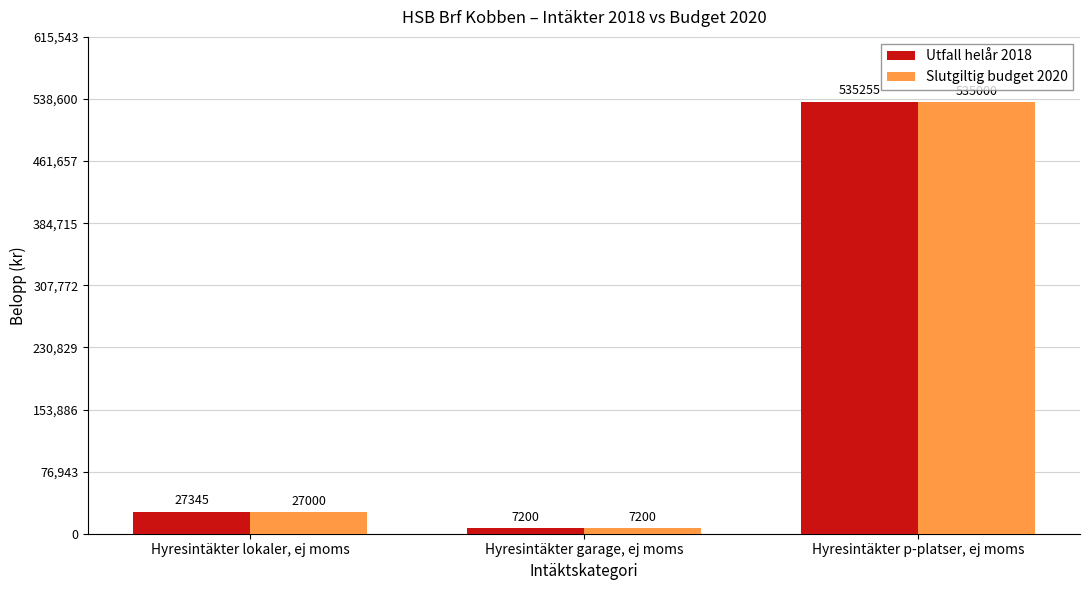

Reading left to right, extract all data points from this chart.

Utfall helår 2018: Hyresintäkter lokaler, ej moms=27345	Hyresintäkter garage, ej moms=7200	Hyresintäkter p-platser, ej moms=535255
Slutgiltig budget 2020: Hyresintäkter lokaler, ej moms=27000	Hyresintäkter garage, ej moms=7200	Hyresintäkter p-platser, ej moms=535000